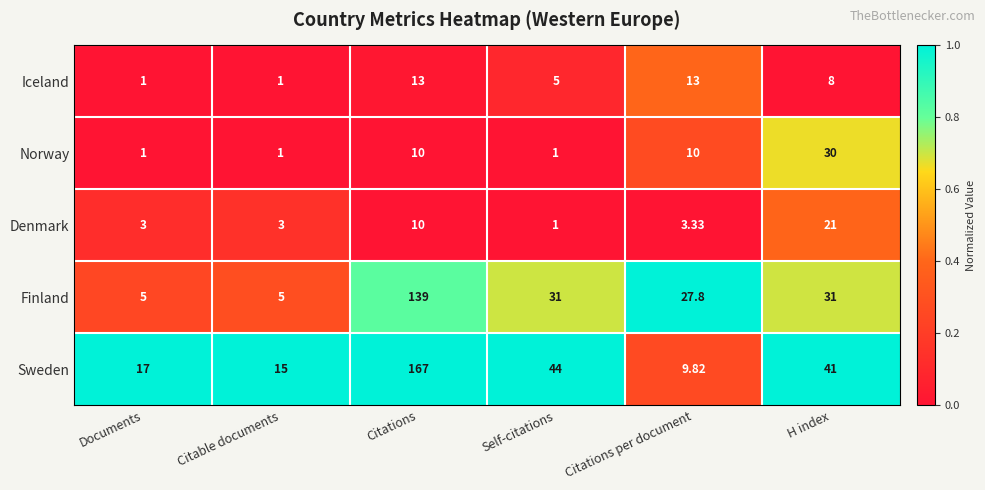

Rank the series at Citations per document from lowest to highest value.

Denmark, Sweden, Norway, Iceland, Finland